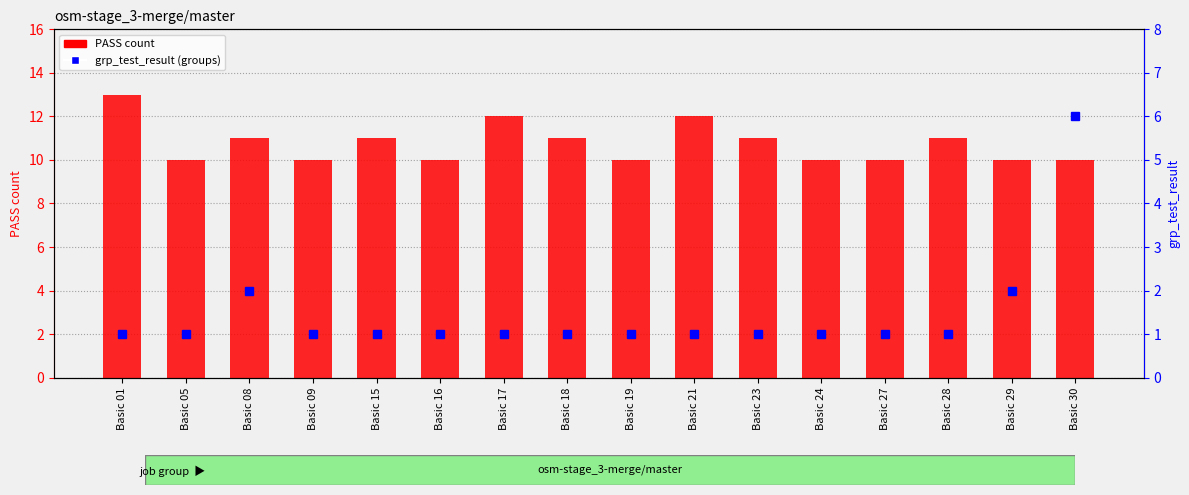

Count the number of categories in the chart.

16